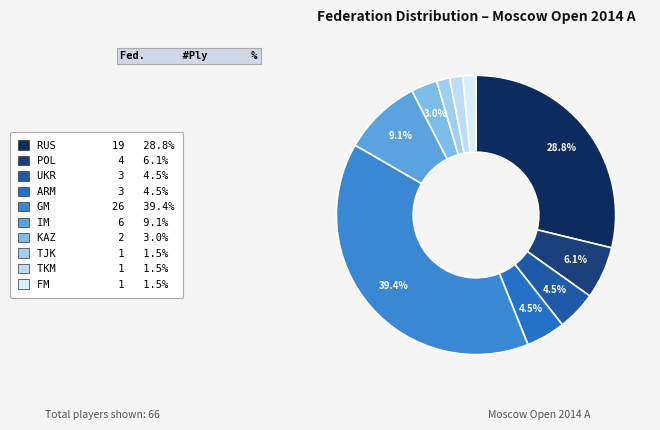

What is the total percentage of POL and UKR?

10.6%